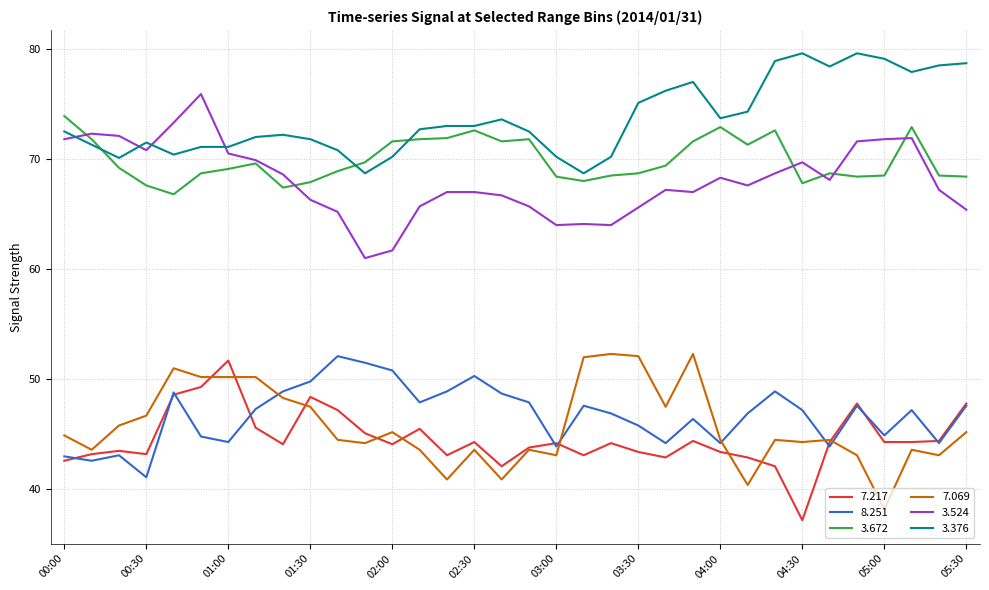

Which series has the largest total across all categories?

3.376